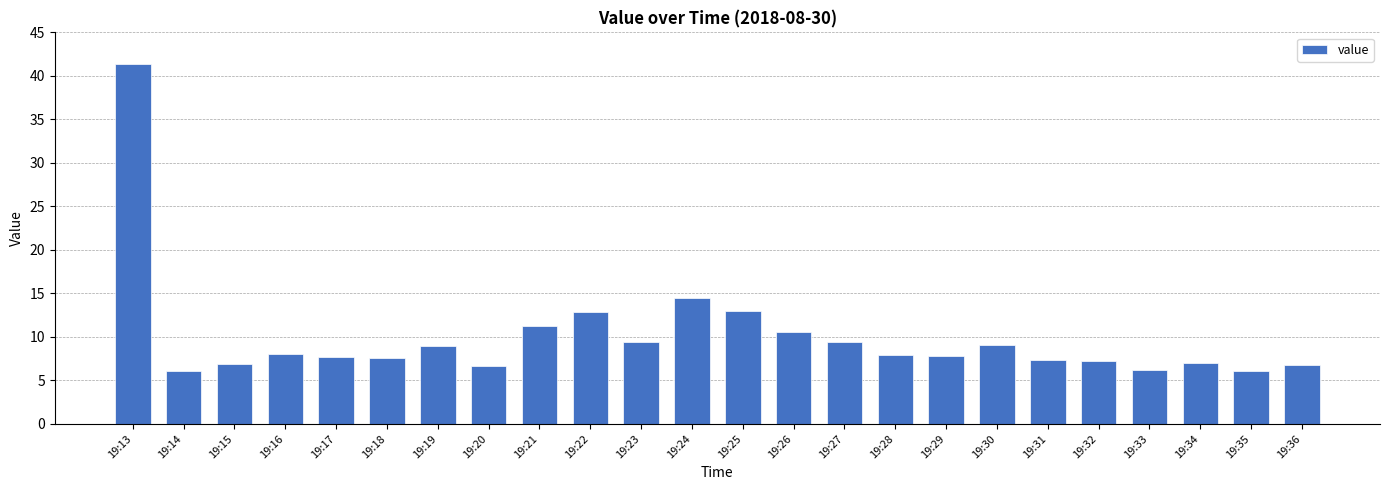

True or false: the data shows 9.4 at 19:27.

True